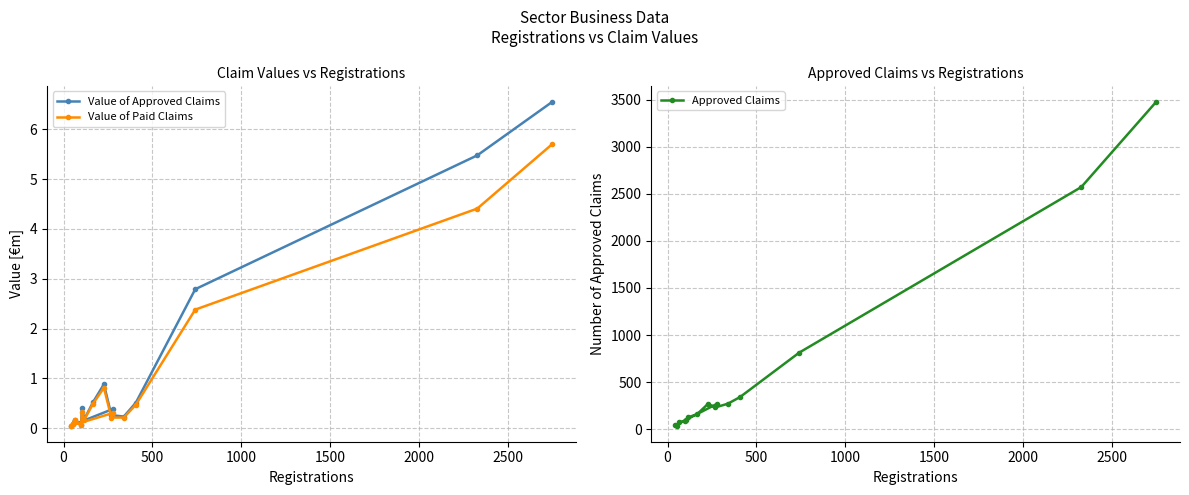

What is the value of the Value of Paid Claims point at the 11th from the left?

0.2